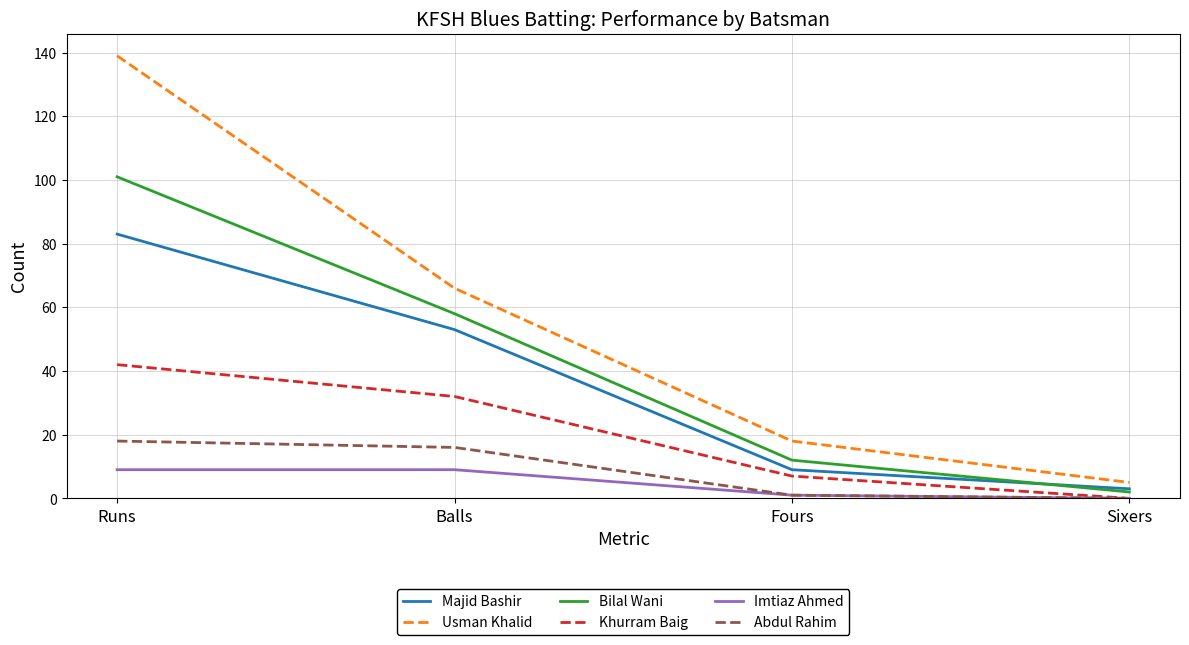

Is the value of Abdul Rahim at Fours greater than the value of Majid Bashir at Runs?

No